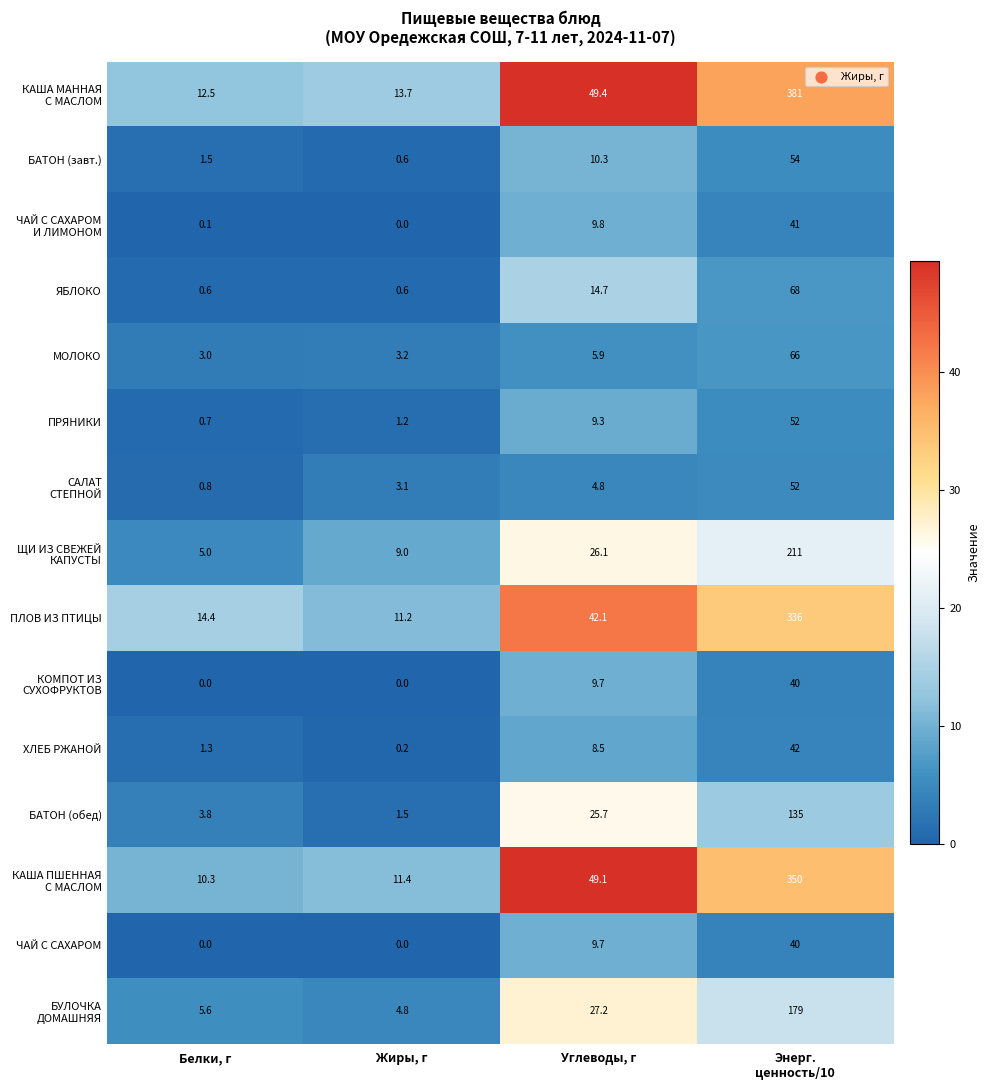

What is the spread (max minus min) of values at Белки, г?

14.4